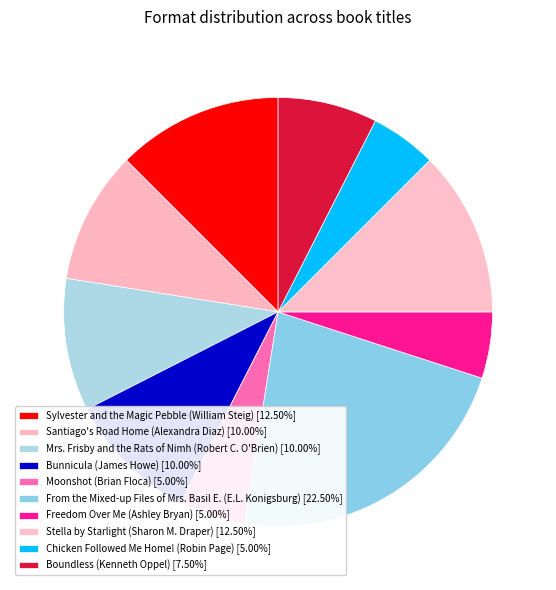

Is it true that Bunnicula (James Howe) is 16% of the pie?

False